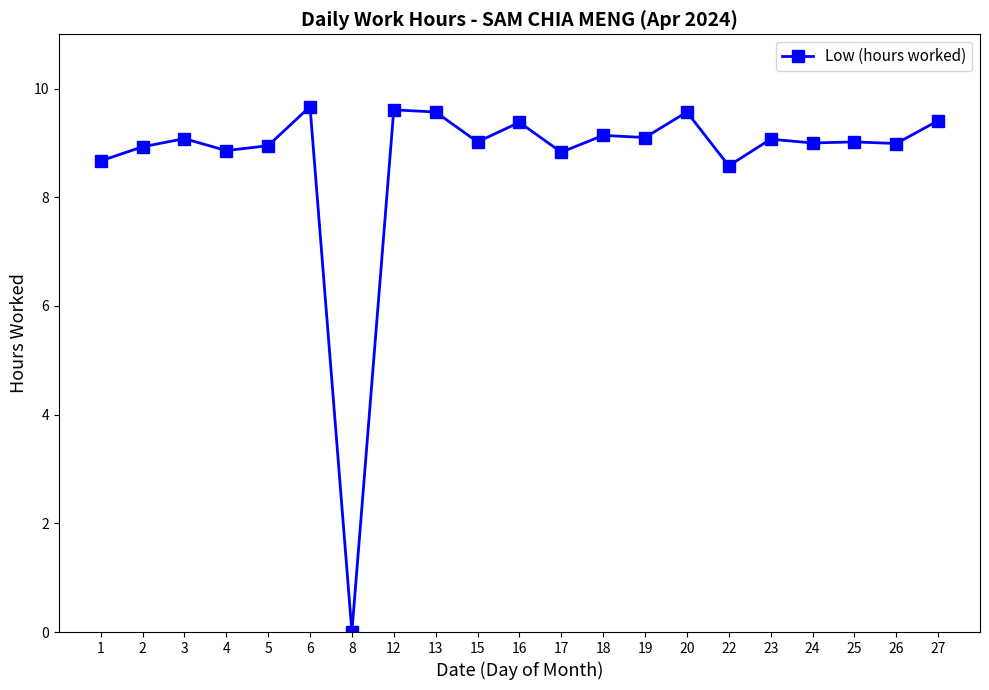

What is the change in value from 16 to 24?

-0.4